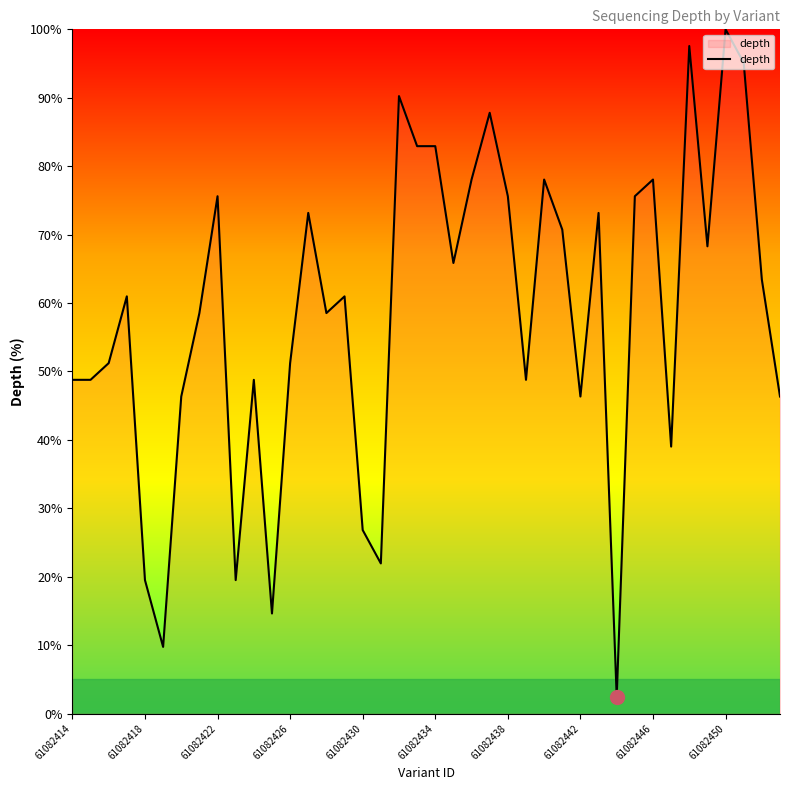

What is the smallest value displayed?

2.4